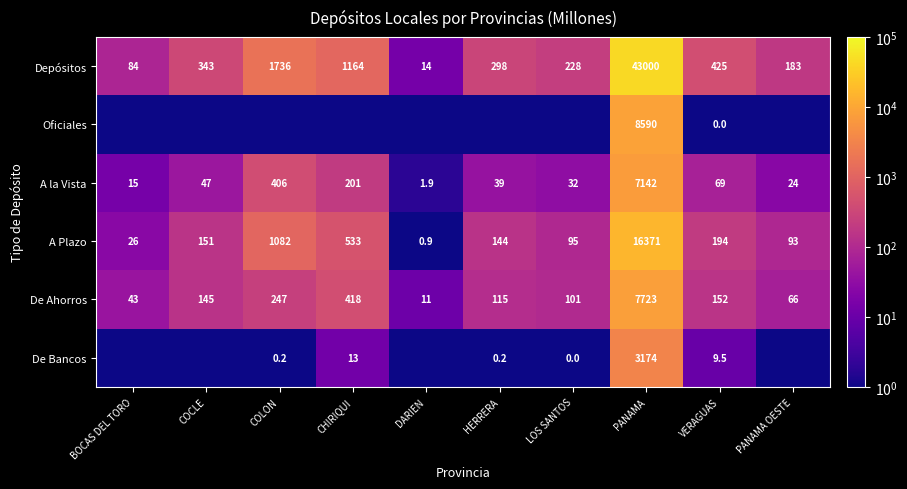

Is it true that De Ahorros equals 690.4 at CHIRIQUI?

False